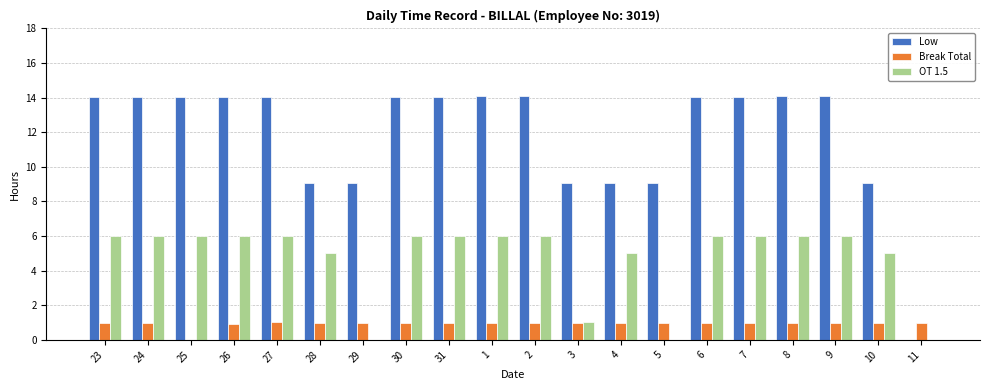

What is the total value across all series at 31?

21.0